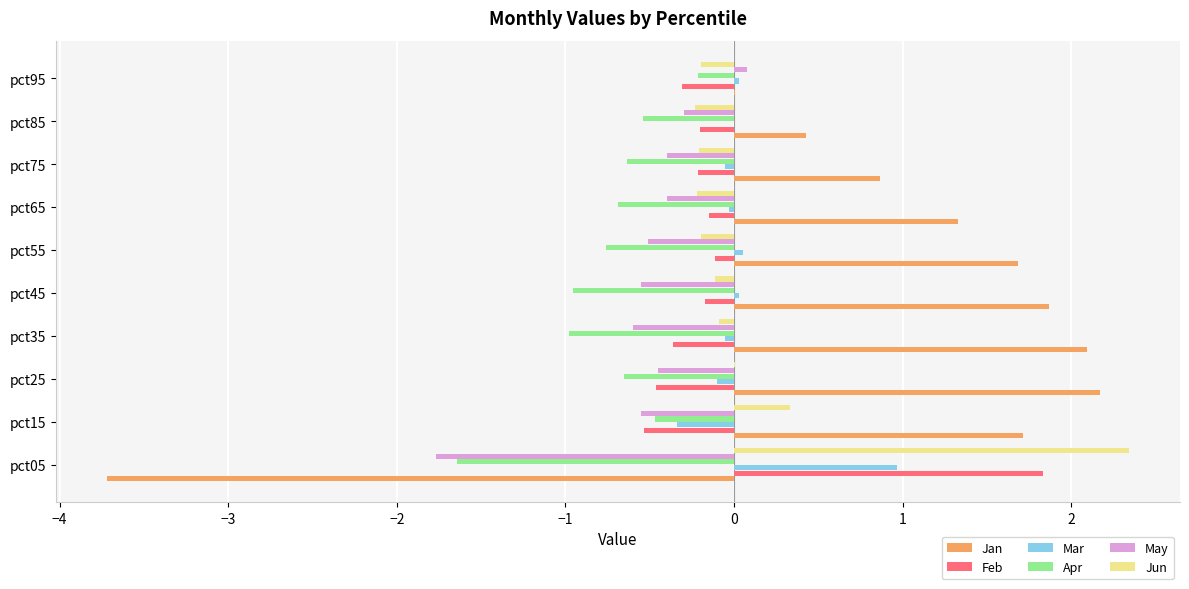

True or false: Mar has a value of -0.0 at pct85.

True